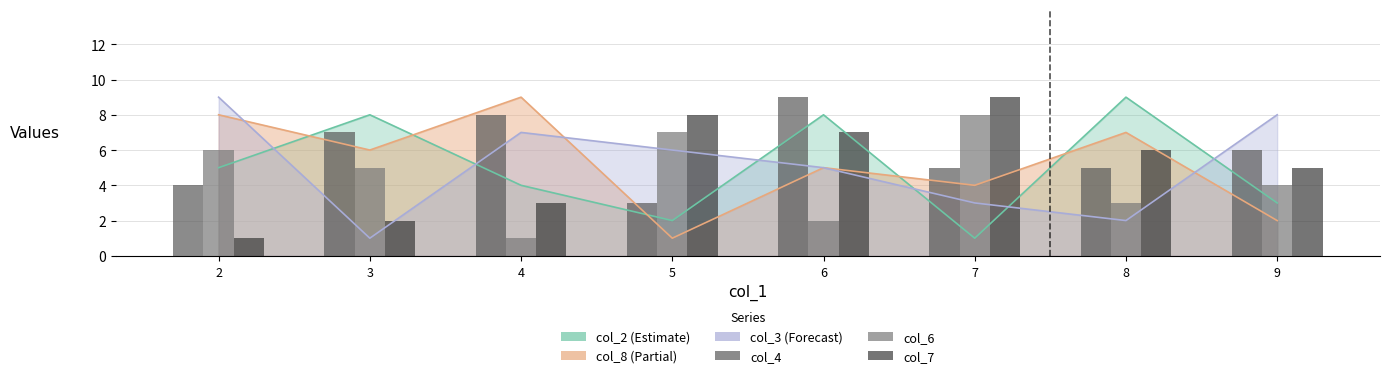

True or false: col_4 has a value of 3 at 5.

True